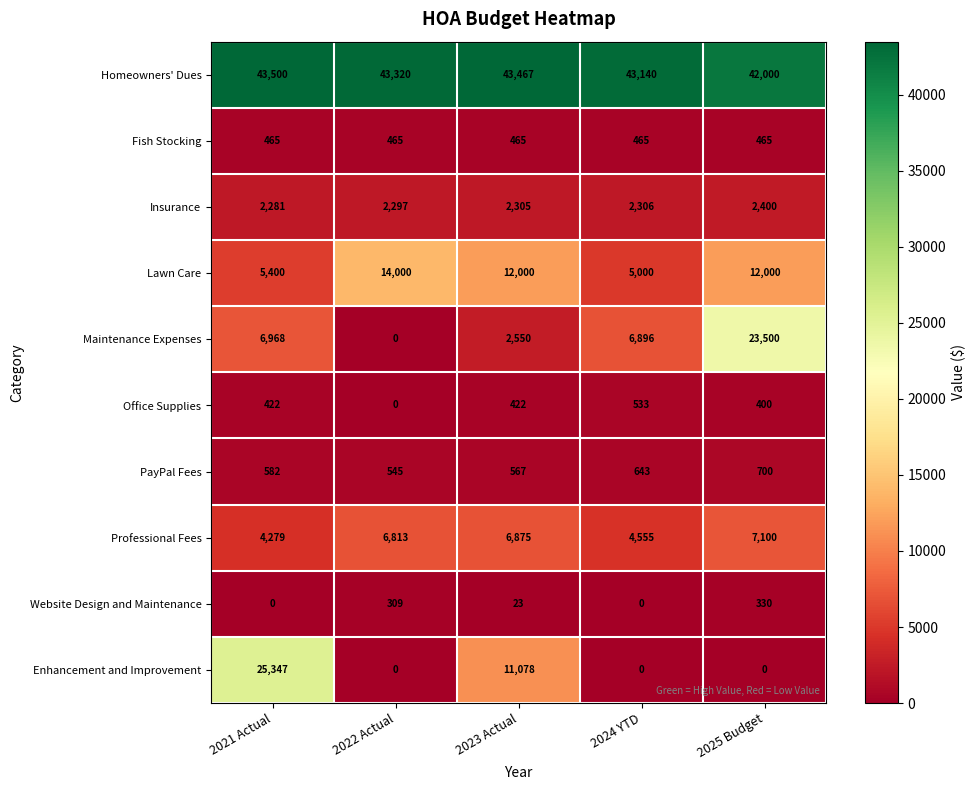

Where does the Website Design and Maintenance series first go above 23?

2022 Actual